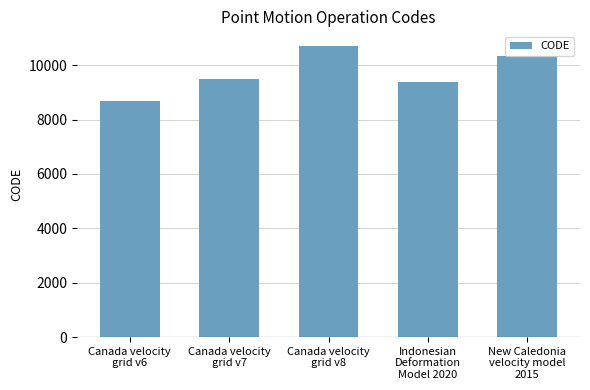

What is the sum of the values at Canada velocity
grid v7 and Indonesian
Deformation
Model 2020?

18858